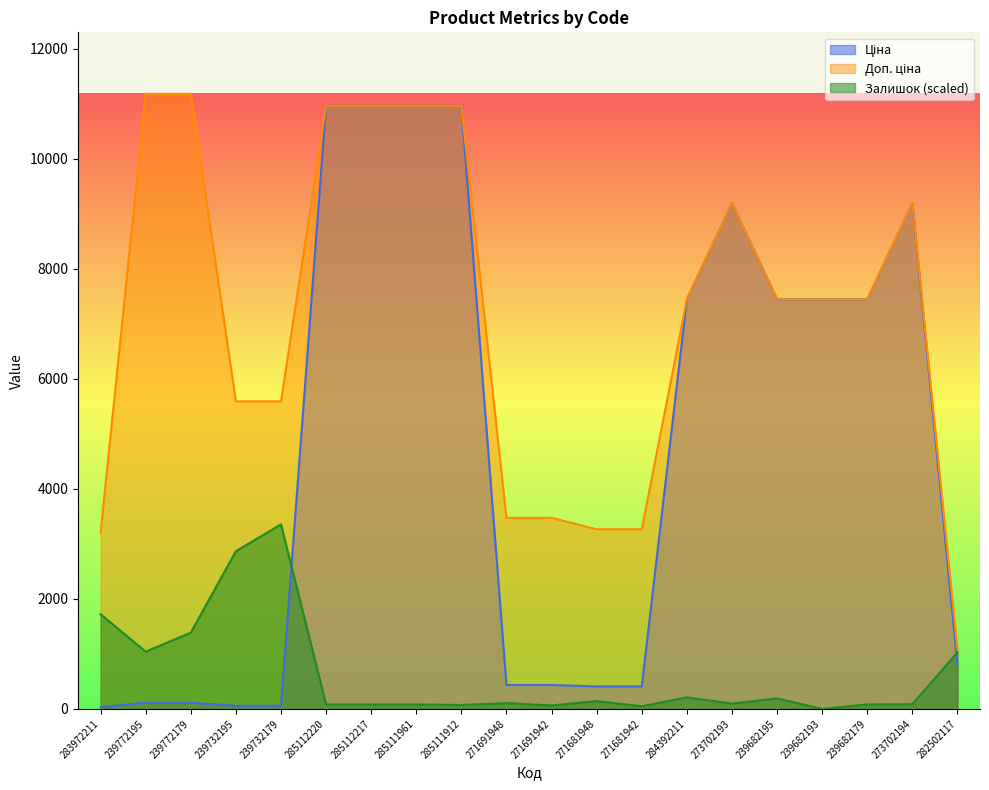

At which category is the sum across all series the highest?

285112220